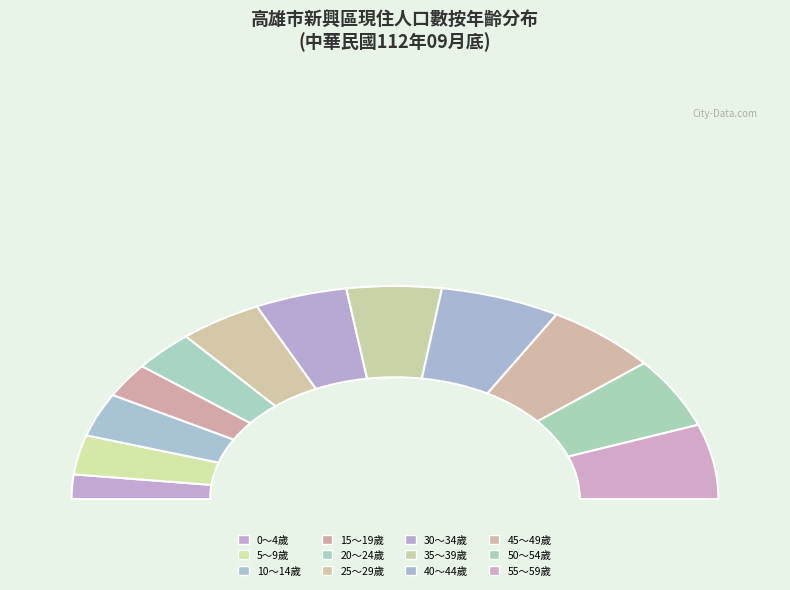

What is the change in value from 0～4歲 to 25～29歲?

+1522